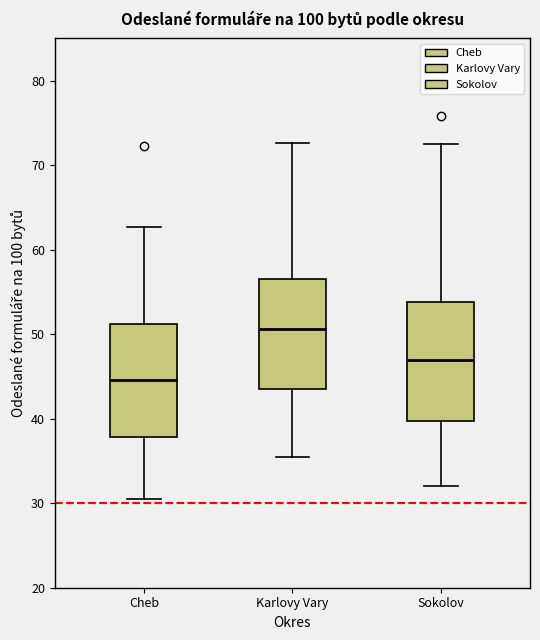

Reading left to right, transcribe this box plot: for each box, give where its median line is, the range the box spans, and where its two whiskers end, as read against the y-axis. The values are not printed on the chart, so give them approximately, as read against the axis.

Cheb: median 45, box 38 to 51, whiskers 31 to 63
Karlovy Vary: median 51, box 43 to 57, whiskers 36 to 73
Sokolov: median 47, box 40 to 54, whiskers 32 to 73